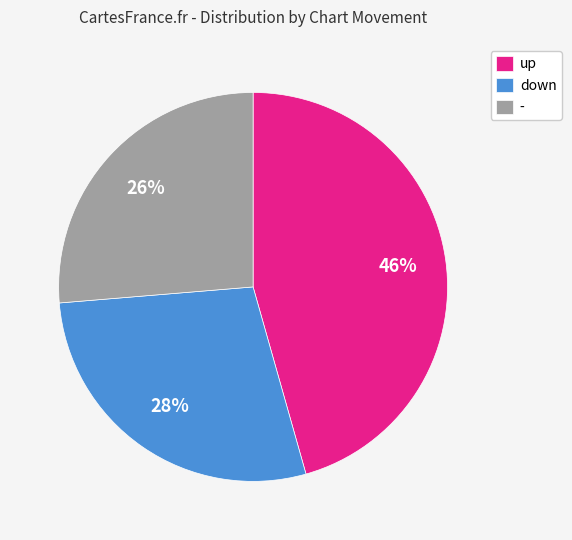

The down slice represents 28% of the pie. True or false?

True